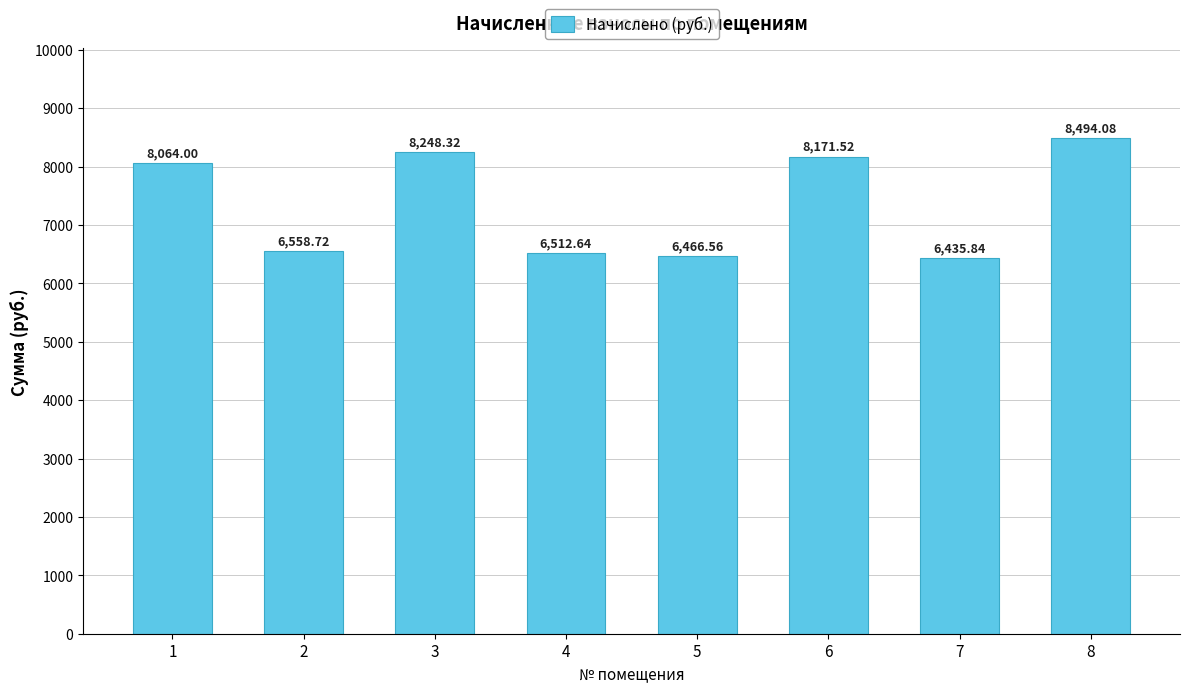

Rank the categories by value from highest to lowest.

8, 3, 6, 1, 2, 4, 5, 7